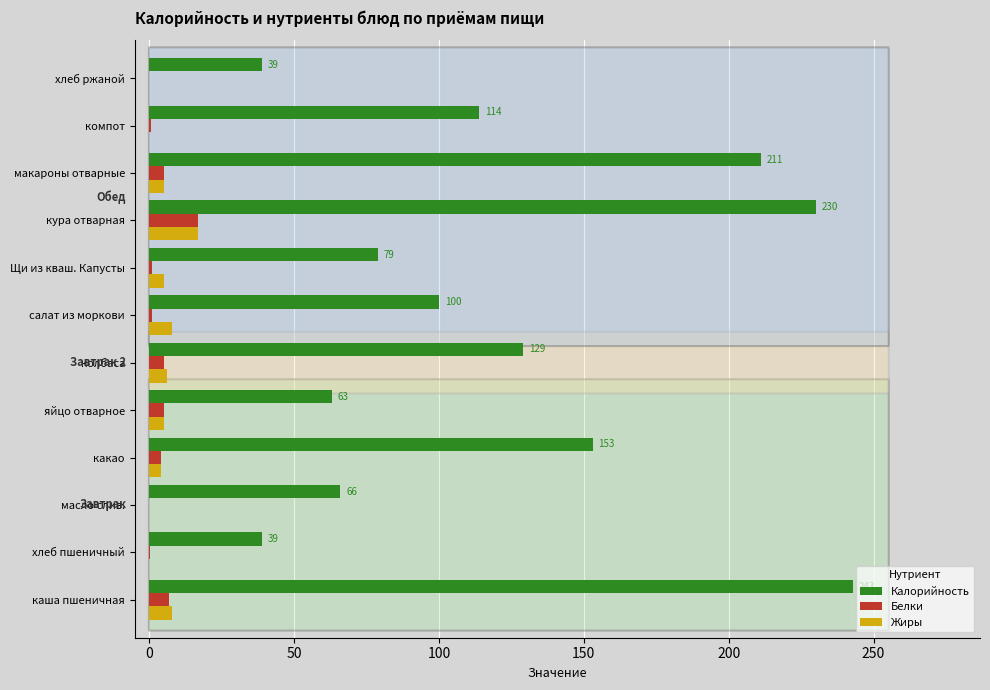

What is the greatest value displayed?

243.0